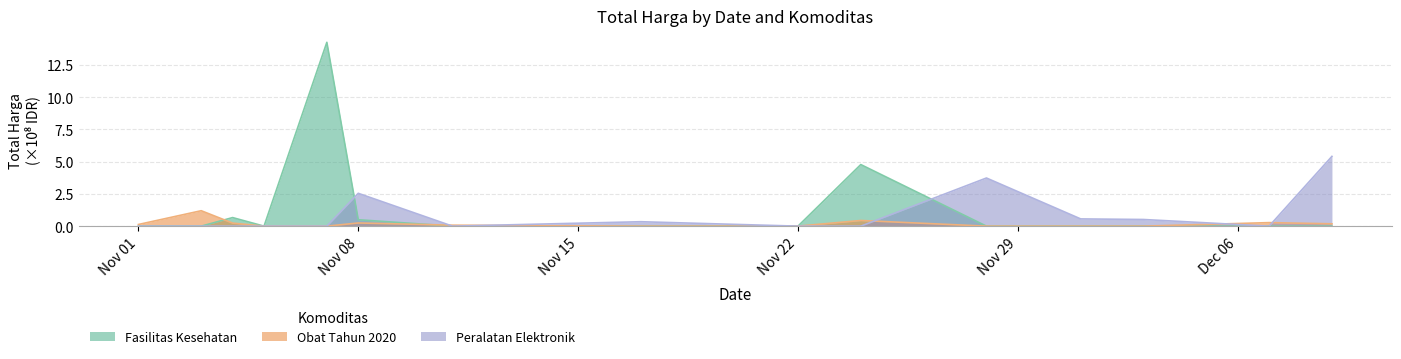

List the series in order of their overall mean, lowest first.

Obat Tahun 2020, Peralatan Elektronik, Fasilitas Kesehatan